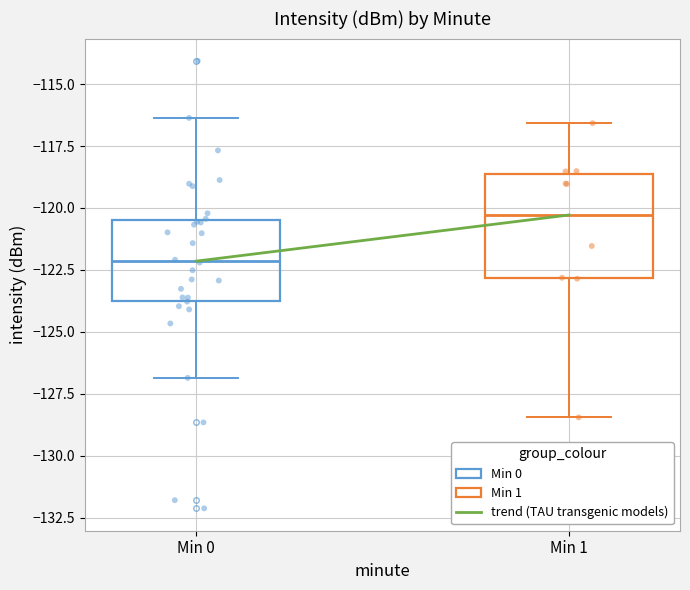

Reading left to right, read every box against the y-axis: the position of its median line, the range the box covers, and the ends of its whiskers. The values are not printed on the chart, so give them approximately, as read against the axis.

Min 0: median -122.0, box -123.5 to -120.5, whiskers -127.0 to -116.5
Min 1: median -120.5, box -123.0 to -118.5, whiskers -128.5 to -116.5